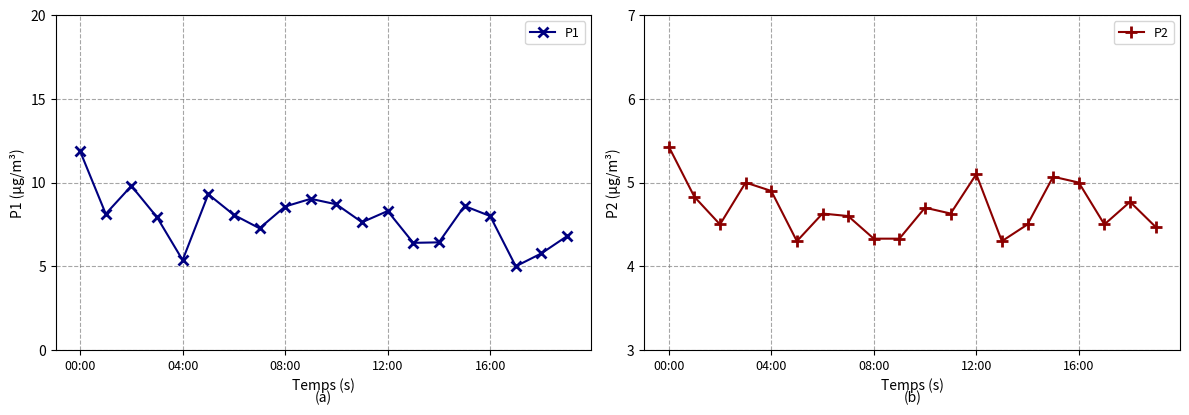

What is the lowest value of the P2 series?

4.3